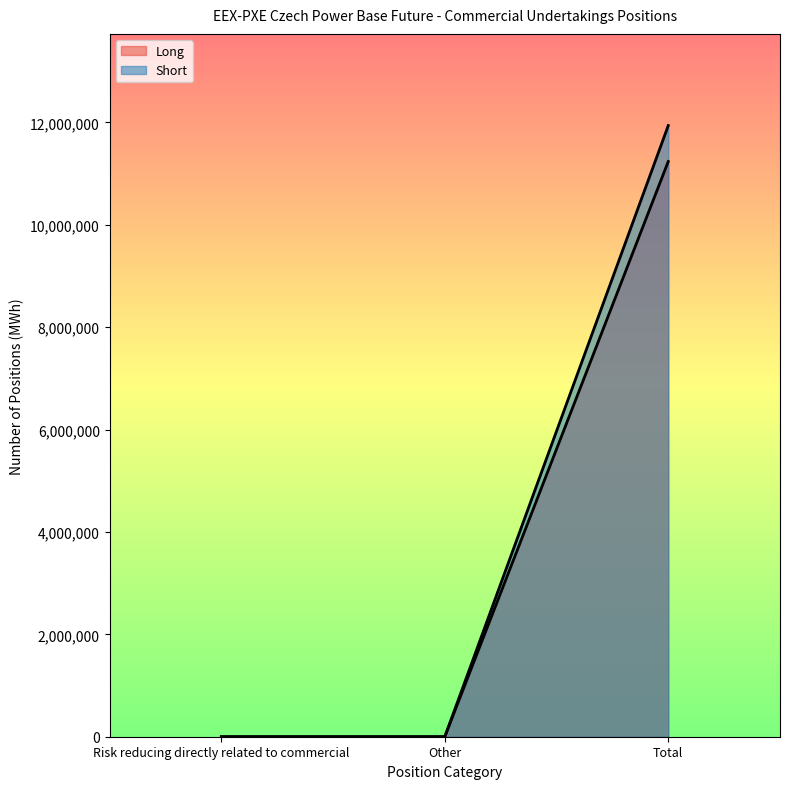

What is the sum of the Short values at Other and Total?

11235754